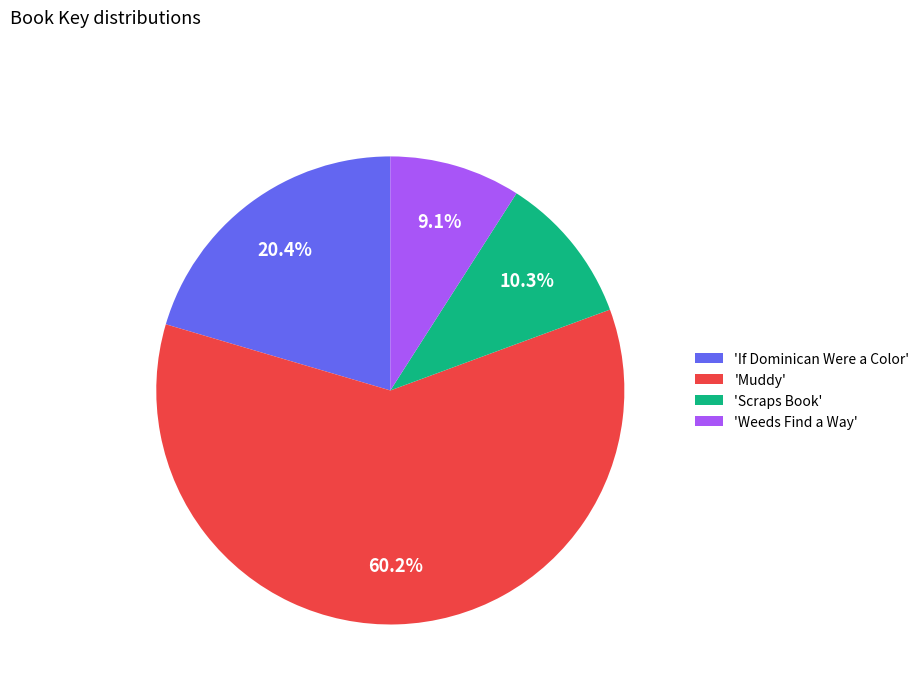

What portion of the pie excludes 'Scraps Book'?

89.7%